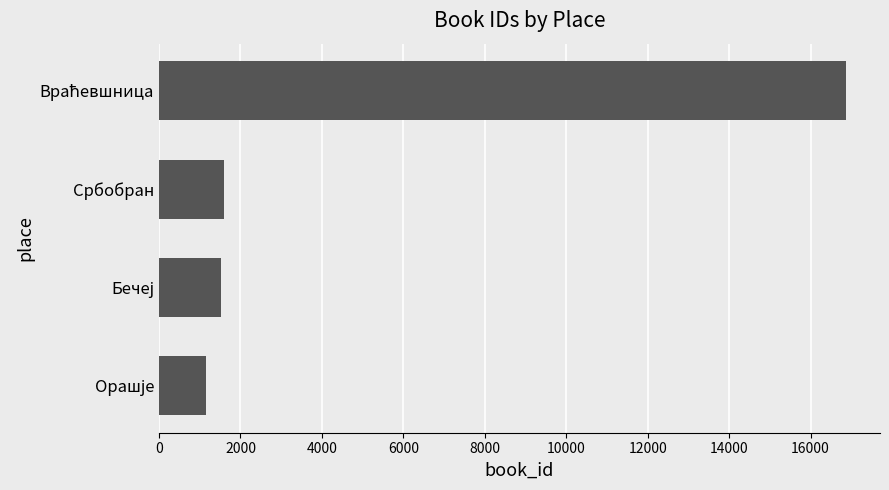

True or false: the data shows 1604 at Србобран.

True